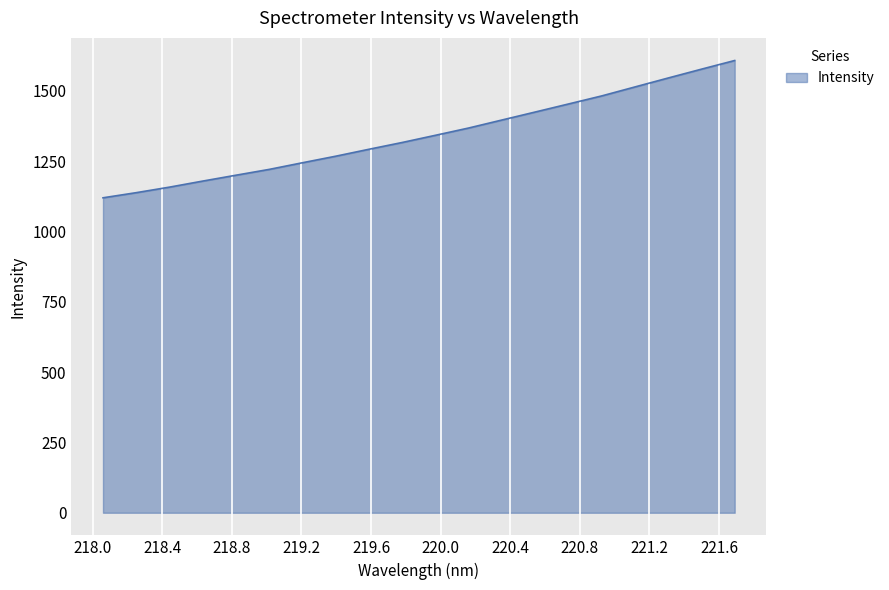

What is the difference between the maximum and minimum values?

488.0